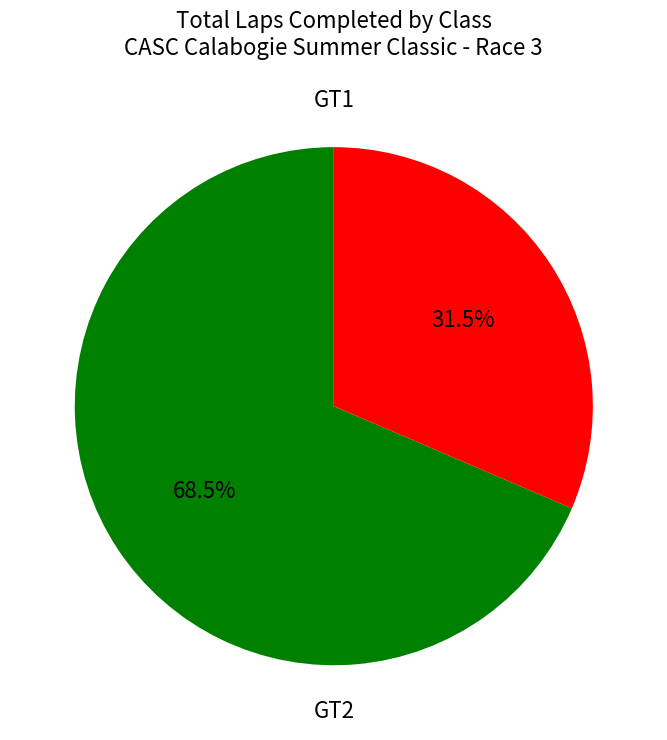

Does any single category account for the majority?

Yes